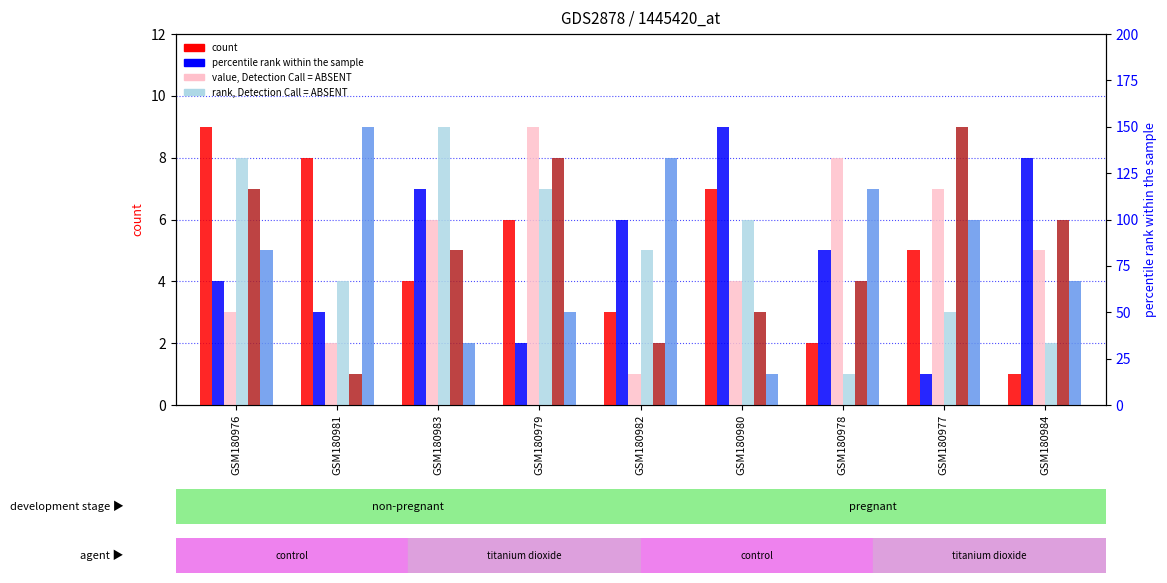

Reading right to left, transcribe all the data shown in this chart.

col_4: 1	5	2	7	3	6	4	8	9
col_3: 8	1	5	9	6	2	7	3	4
col_7: 5	7	8	4	1	9	6	2	3
col_8: 2	3	1	6	5	7	9	4	8
col_9: 6	9	4	3	2	8	5	1	7
col_2: 4	6	7	1	8	3	2	9	5